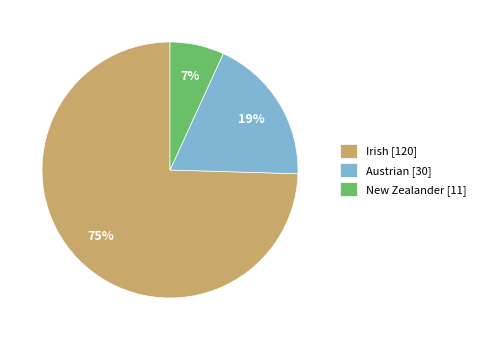

Is there a majority slice in this chart?

Yes